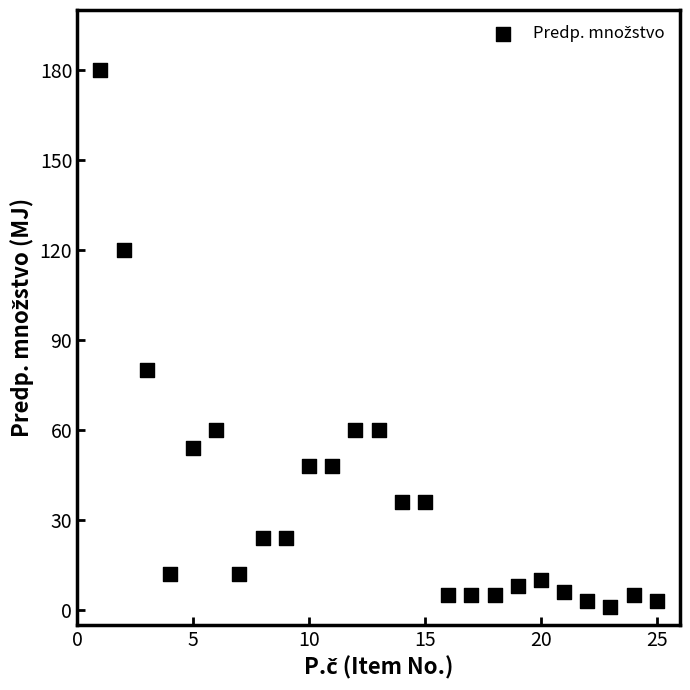

What is the range of X values (max minus min)?

24